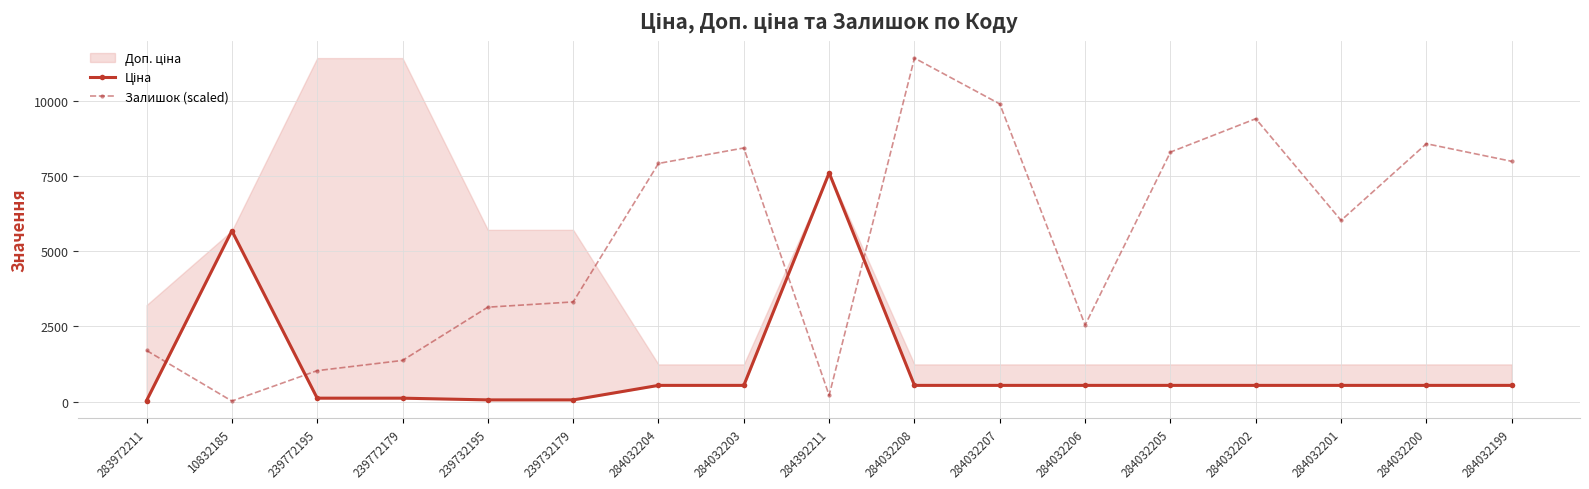

The Ціна series shows 114.1 at 239772179. True or false?

True